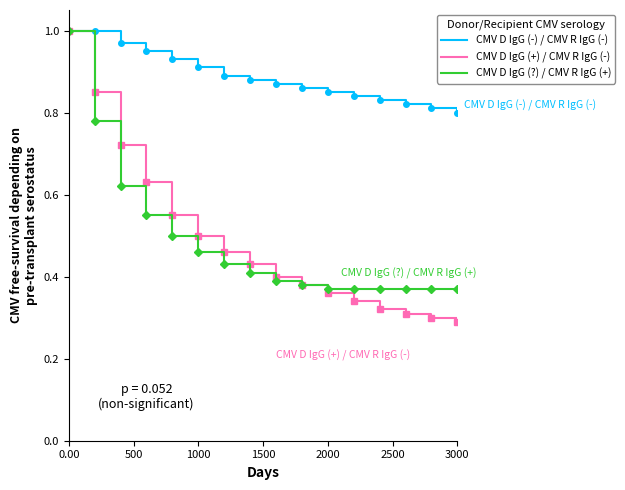

Which series has the largest range (max minus min)?

CMV D IgG (+) / CMV R IgG (-)